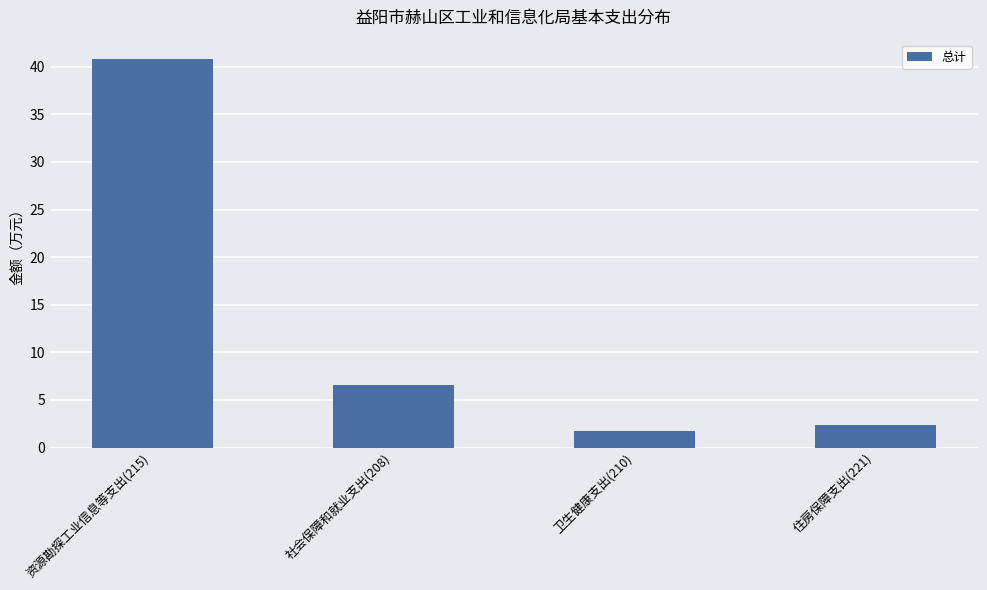

List the labels in order of value, largest first.

资源勘探工业信息等支出(215), 社会保障和就业支出(208), 住房保障支出(221), 卫生健康支出(210)